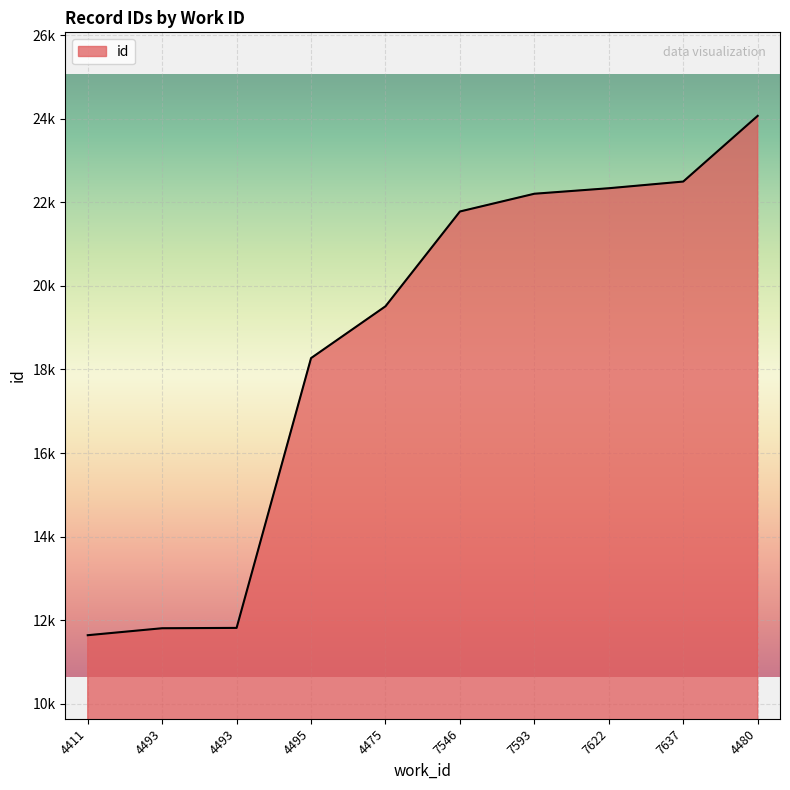

Does the chart have visible grid lines?

Yes